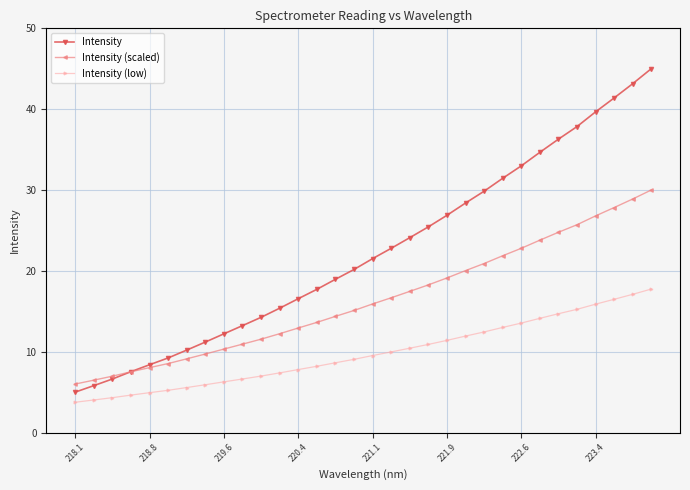

Rank the series by their maximum value, from lowest to highest.

Intensity (low), Intensity (scaled), Intensity